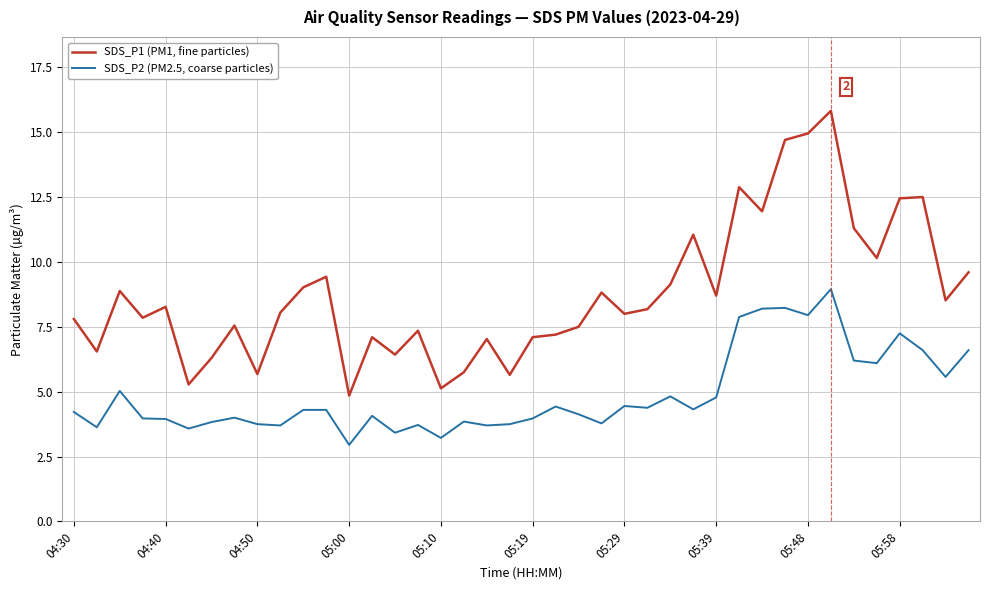

What is the difference between the maximum and minimum values in the SDS_P1 (PM1, fine particles) series?

11.0